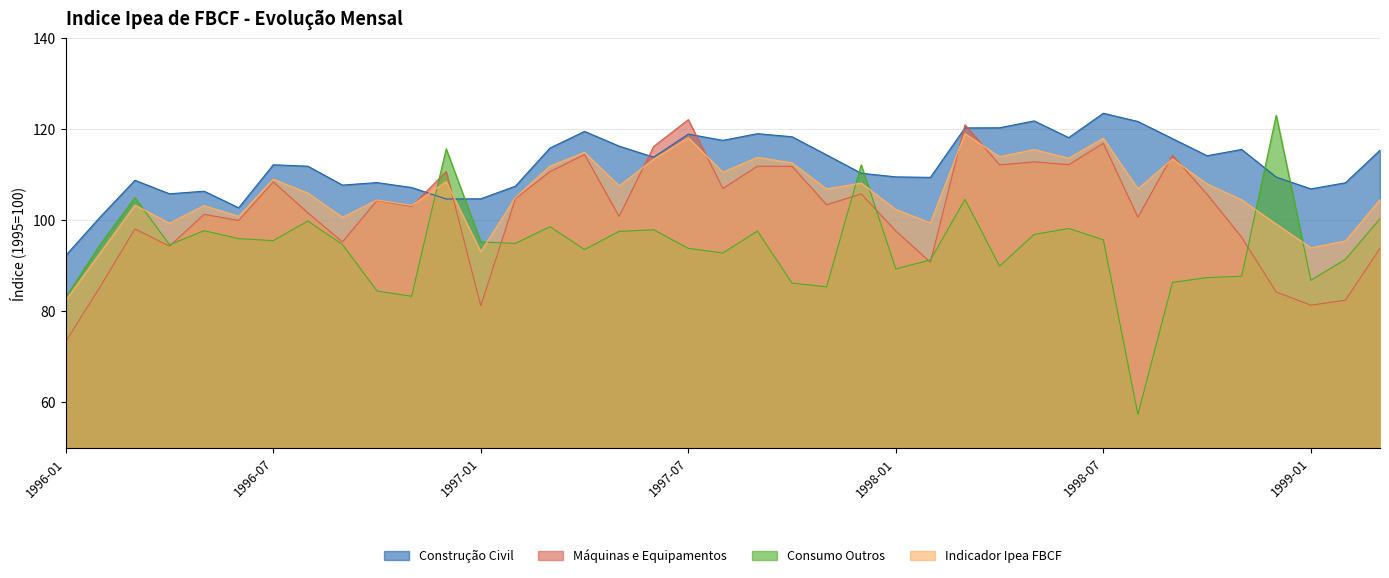

Does the chart have visible grid lines?

Yes